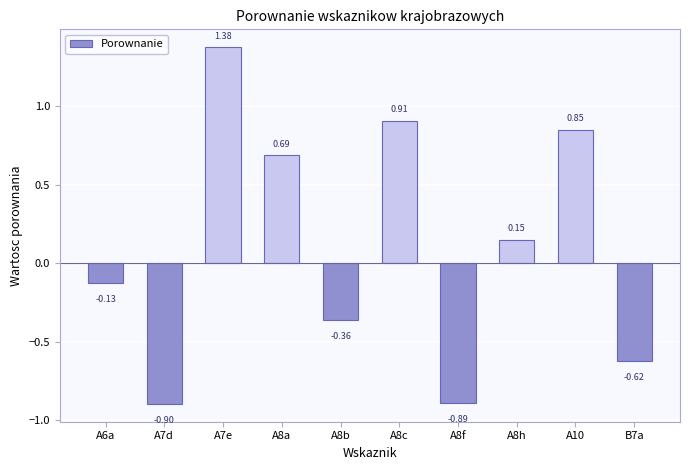

True or false: the data shows -0.9 at A7d.

True